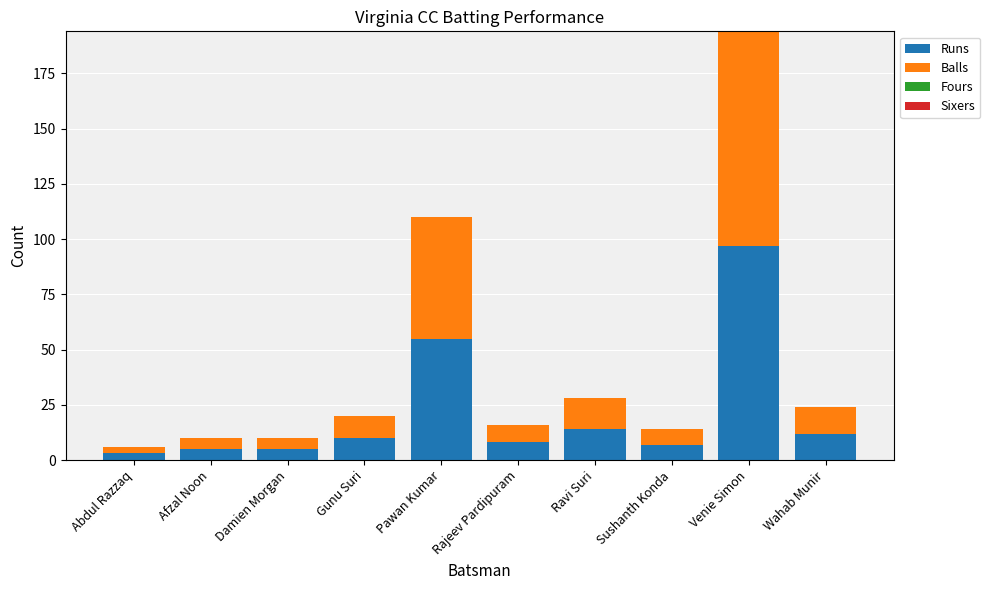

The Runs series shows 8 at Rajeev Pardipuram. True or false?

True